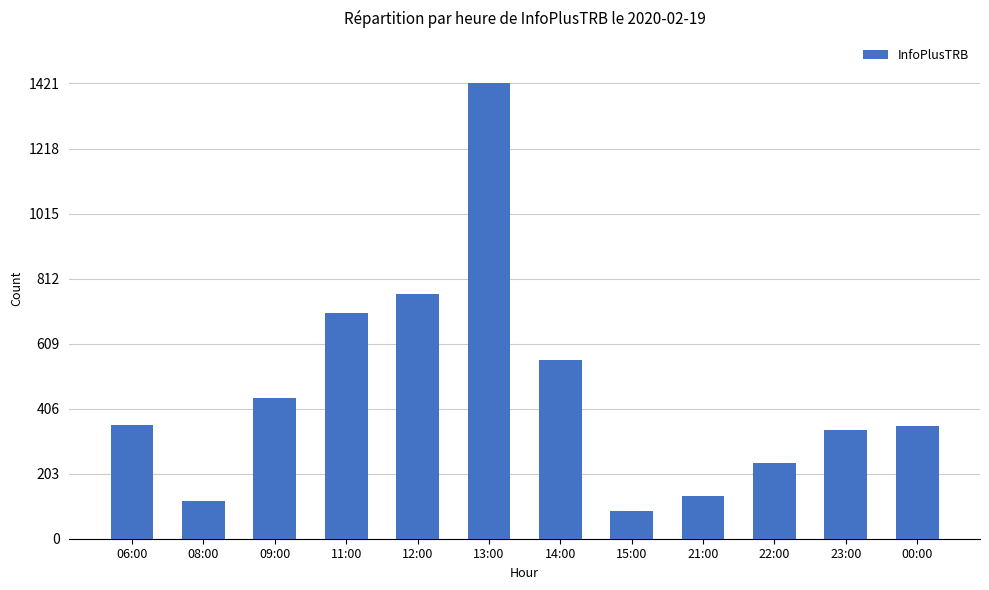

What is the label of the 6th bar from the left?

13:00